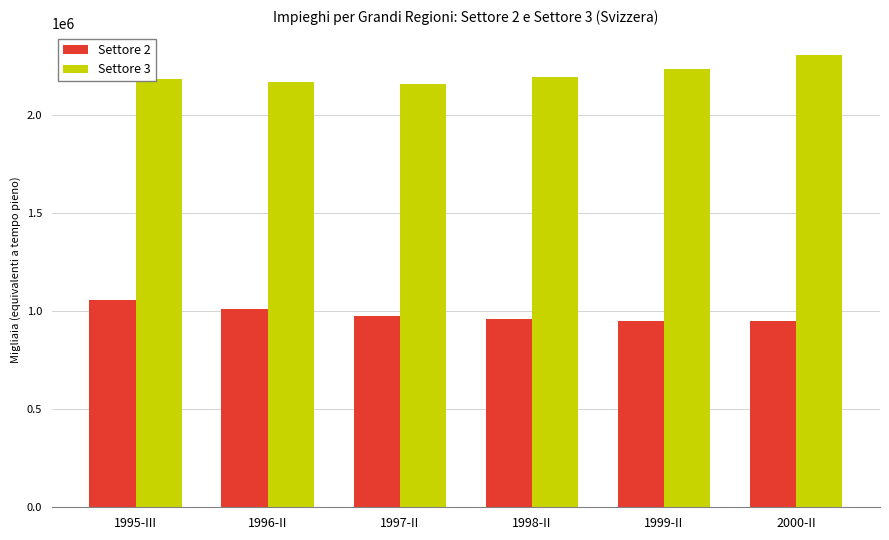

List the series in order of their peak value, lowest first.

Settore 2, Settore 3